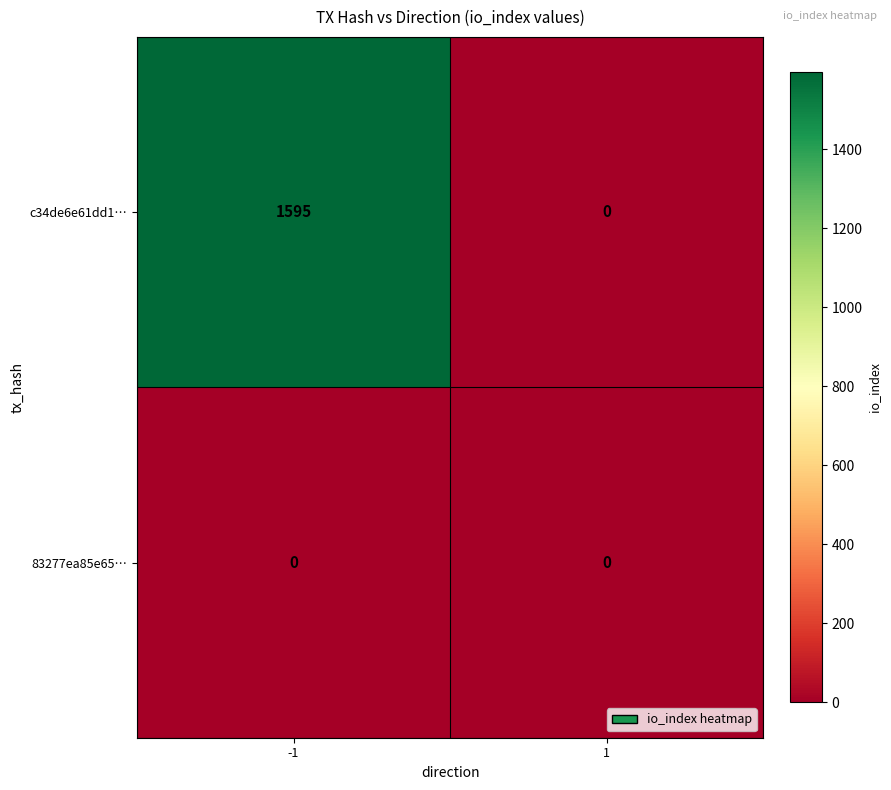

Rank the series by their maximum value, from lowest to highest.

83277ea85e65…, c34de6e61dd1…